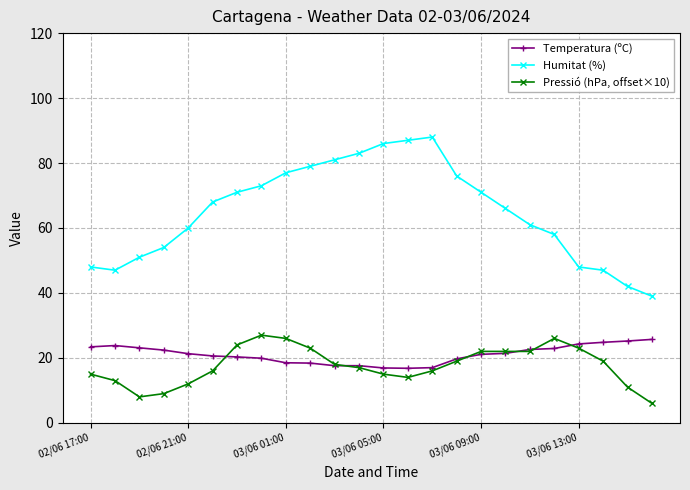

Which series has the largest total across all categories?

Humitat (%)